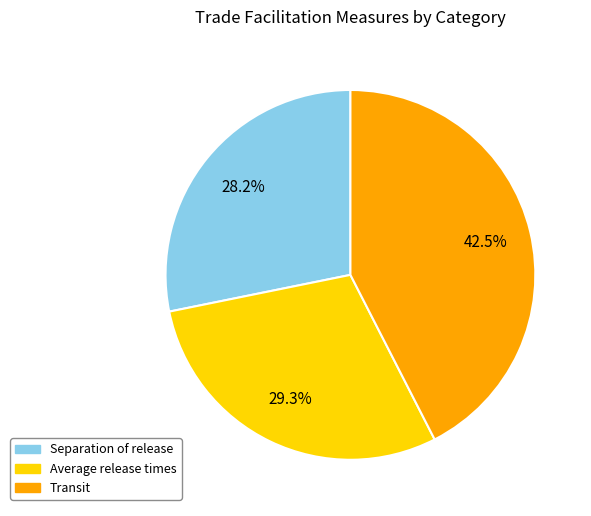

Which slice is the largest?

Transit